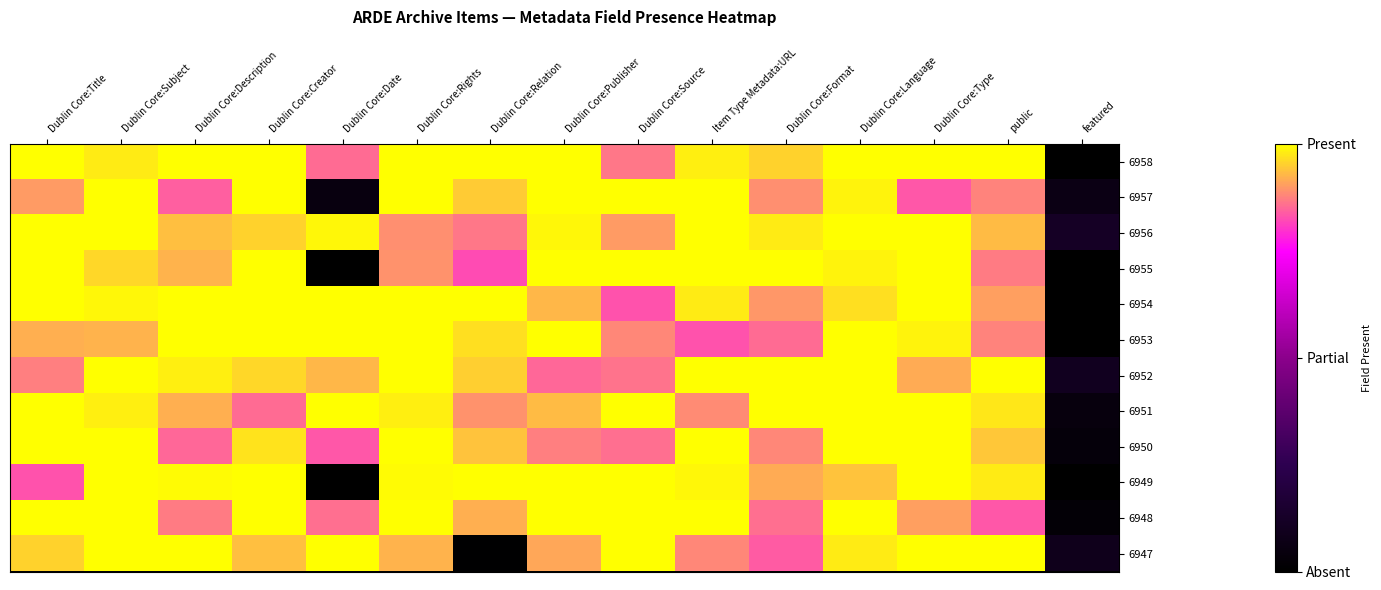

What is the greatest value displayed?

1.0